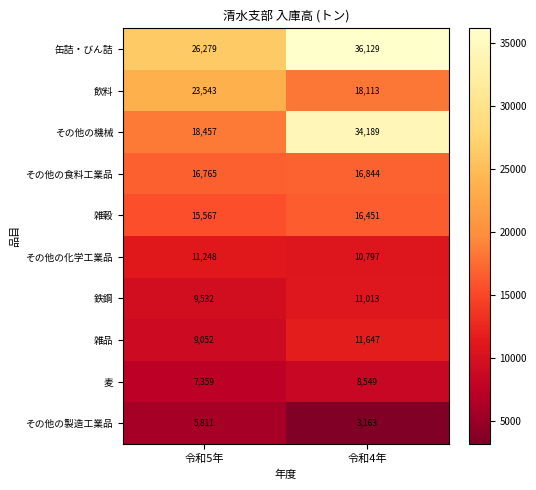

Reading right to left, what are all the values shown in this chart?

缶詰・びん詰: 36129	26279
飲料: 18113	23543
その他の機械: 34189	18457
その他の食料工業品: 16844	16765
雑穀: 16451	15567
その他の化学工業品: 10797	11248
鉄鋼: 11013	9532
雑品: 11647	9052
麦: 8549	7359
その他の製造工業品: 3163	5811